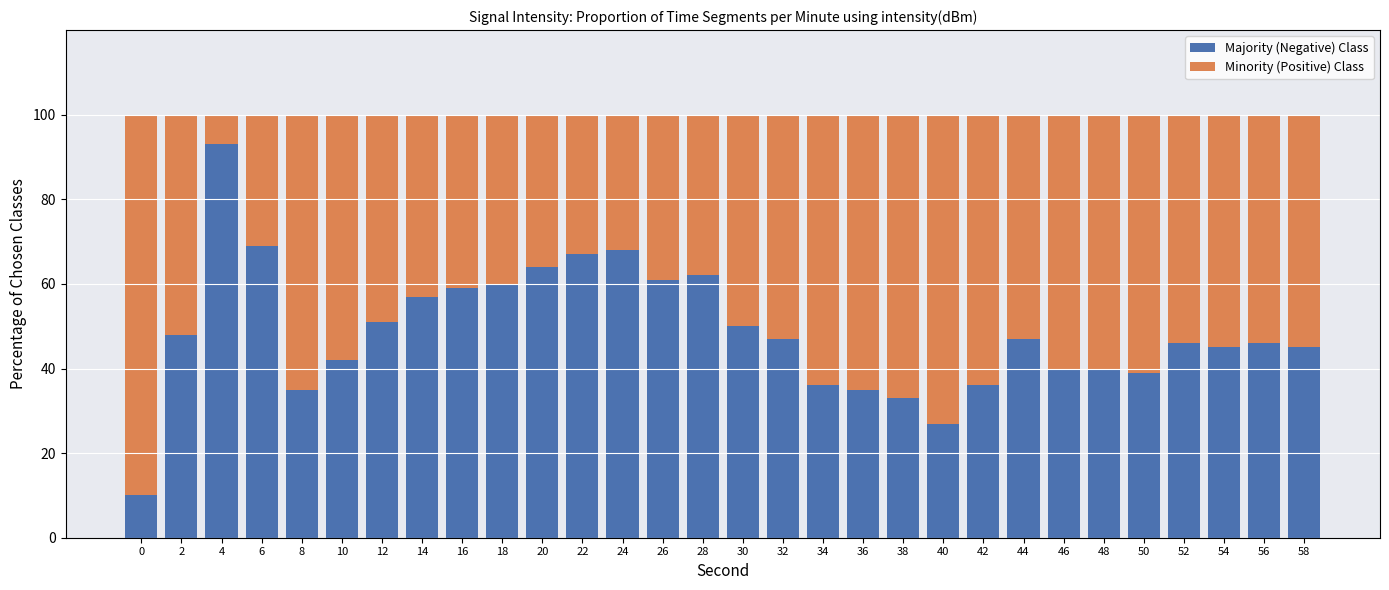

What is the highest value of the Majority (Negative) Class series?

93